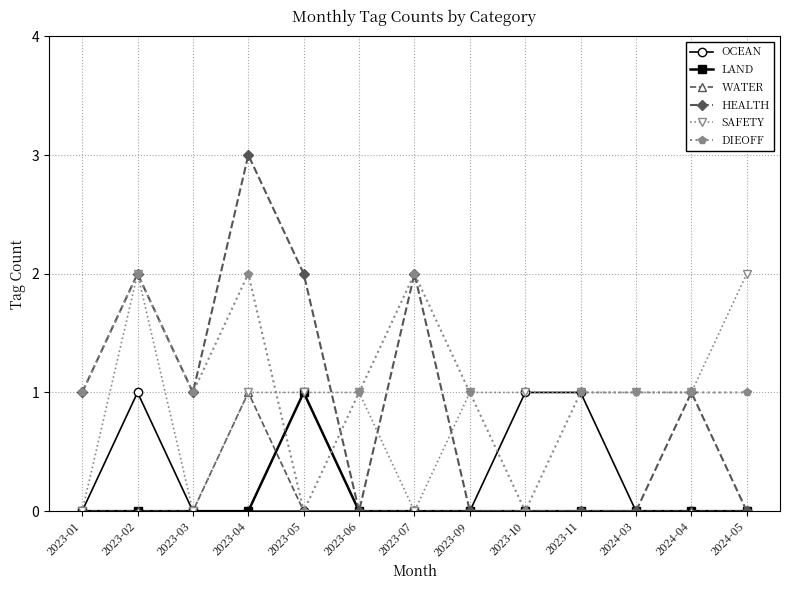

How many OCEAN values are between 0 and 1?

13